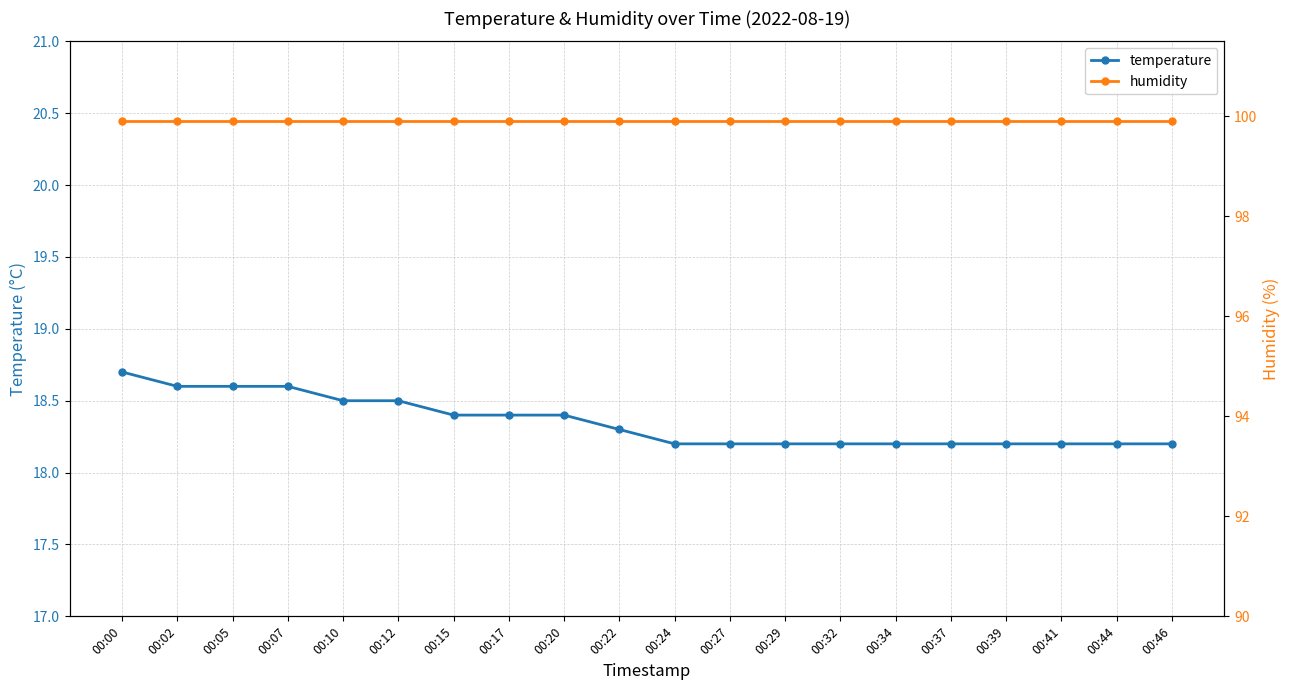

Rank the series at 00:05 from lowest to highest value.

temperature, humidity